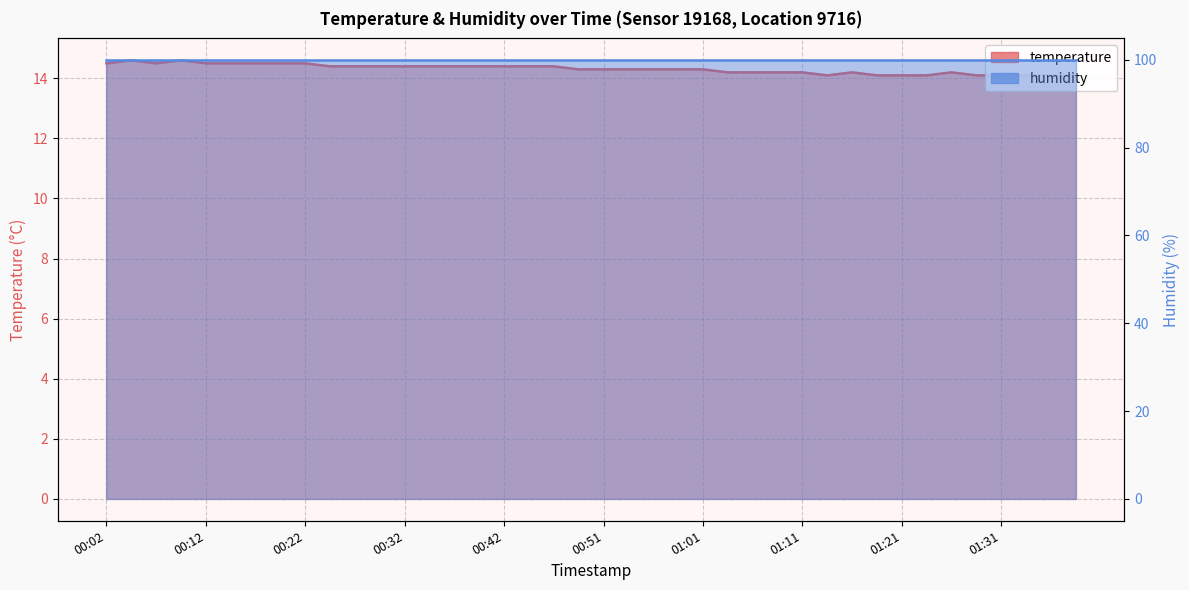

At which category does the chart reach its peak across all series?

00:04